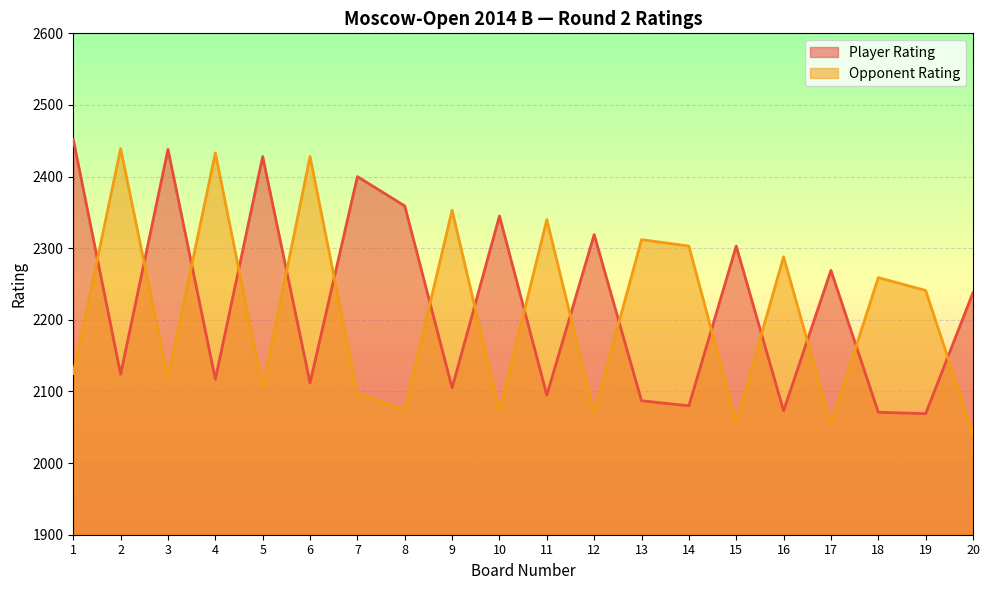

What is the difference between the Opponent Rating values at 17 and 4?

379